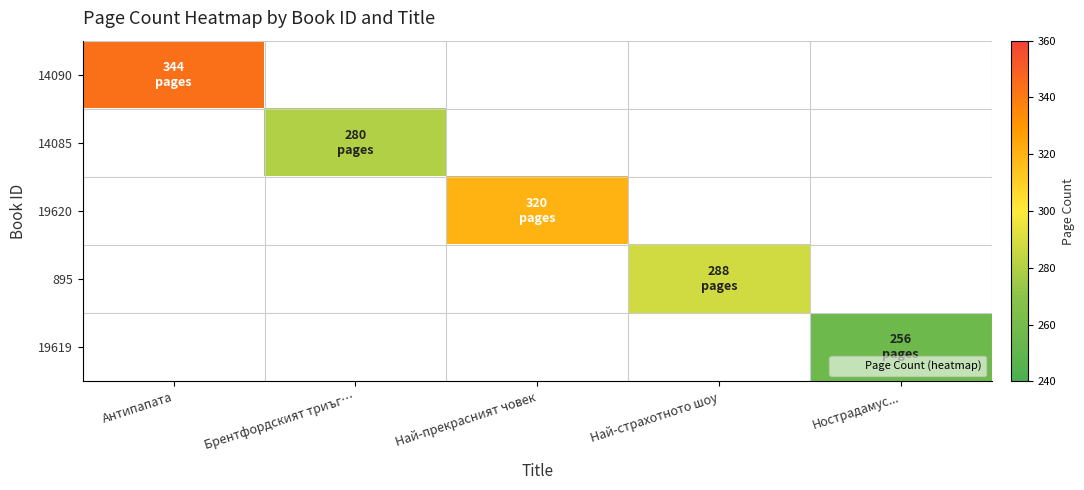

Reading right to left, list all the values displayed in this chart.

14090: Нострадамус...=0	Най-страхотното шоу=0	Най-прекрасният човек=0	Брентфордският триъг…=0	Антипапата=344
14085: Нострадамус...=0	Най-страхотното шоу=0	Най-прекрасният човек=0	Брентфордският триъг…=280	Антипапата=0
19620: Нострадамус...=0	Най-страхотното шоу=0	Най-прекрасният човек=320	Брентфордският триъг…=0	Антипапата=0
895: Нострадамус...=0	Най-страхотното шоу=288	Най-прекрасният човек=0	Брентфордският триъг…=0	Антипапата=0
19619: Нострадамус...=256	Най-страхотното шоу=0	Най-прекрасният човек=0	Брентфордският триъг…=0	Антипапата=0